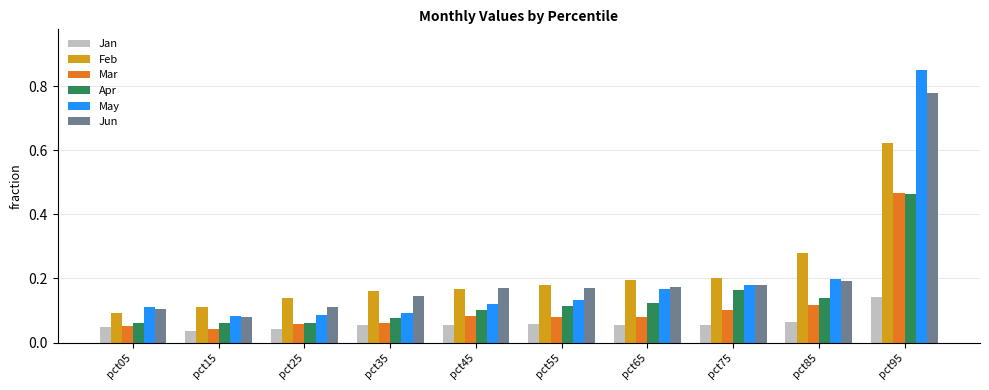

How many groups of bars are there?

10